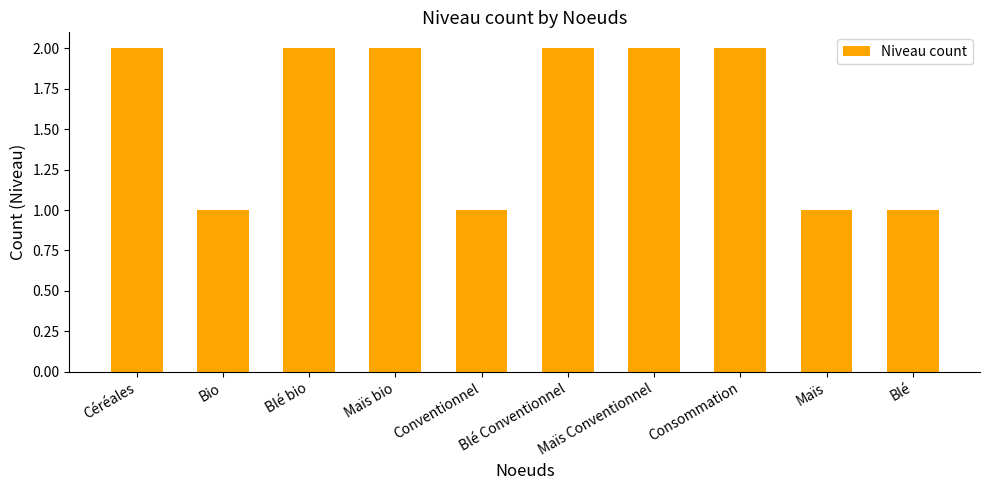

The chart shows a value of 1 at Conventionnel. True or false?

True